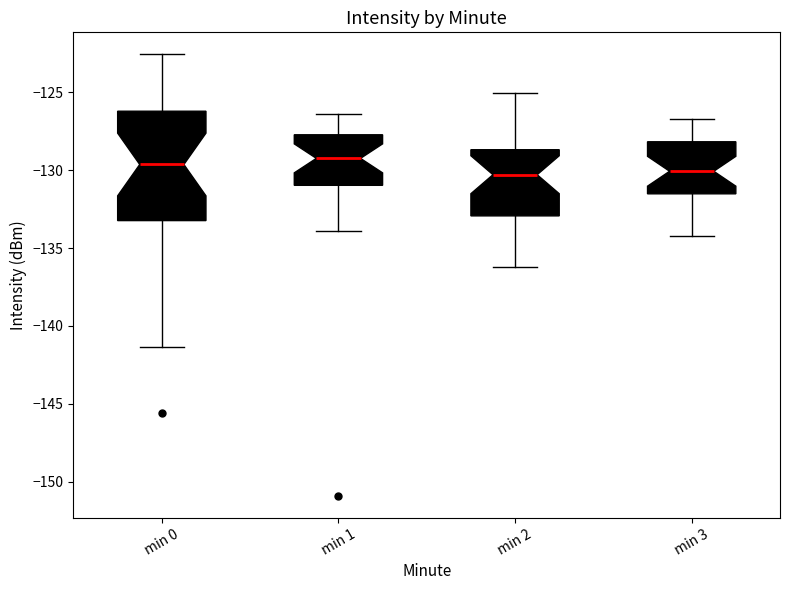

Where does the median line of the box for min 2 sit on the y-axis? The values are not printed on the chart, so give them approximately, as read against the axis.

-130.5